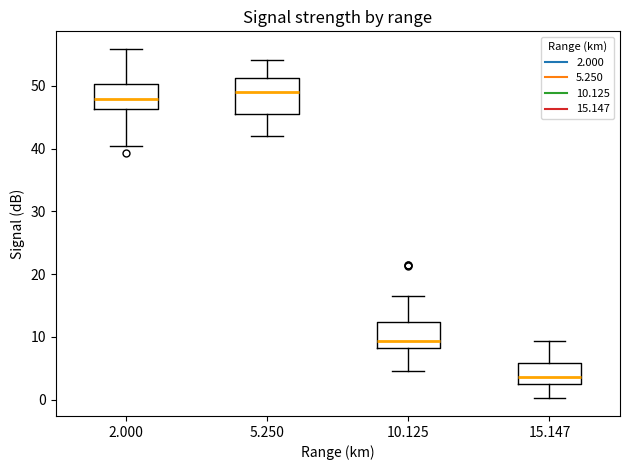

Reading left to right, transcribe this box plot: for each box, give where its median line is, the range the box spans, and where its two whiskers end, as read against the y-axis. The values are not printed on the chart, so give them approximately, as read against the axis.

2.000: median 48, box 46 to 50, whiskers 40 to 56
5.250: median 49, box 46 to 51, whiskers 42 to 54
10.125: median 9, box 8 to 12, whiskers 5 to 17
15.147: median 4, box 3 to 6, whiskers 0 to 9